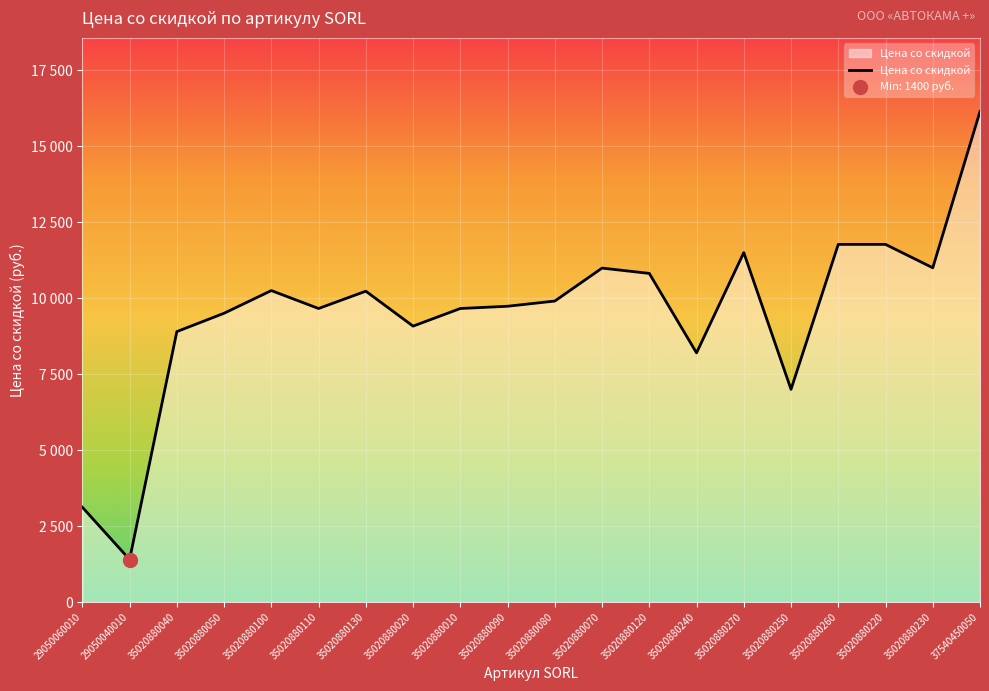

Does the chart have visible grid lines?

Yes